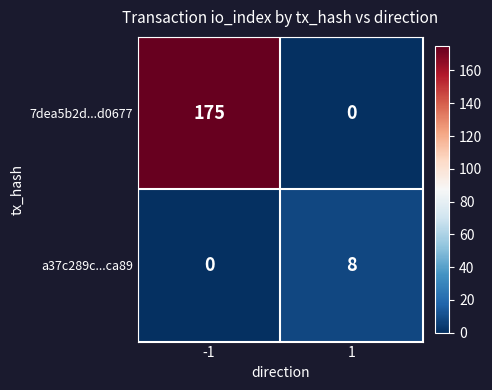

How many series are shown in this chart?

2